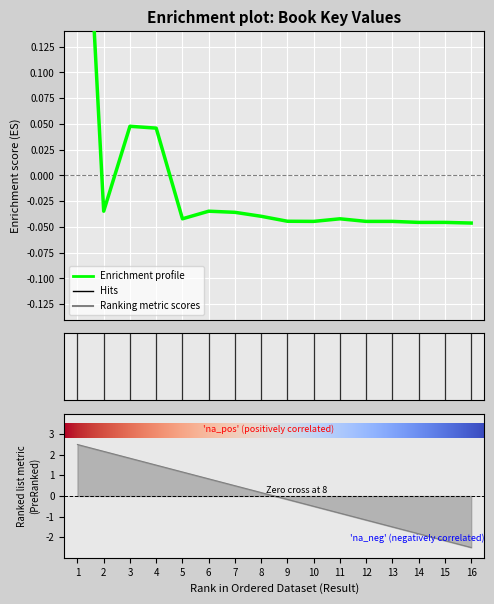

What is the difference between the second highest and minimum values?

0.1